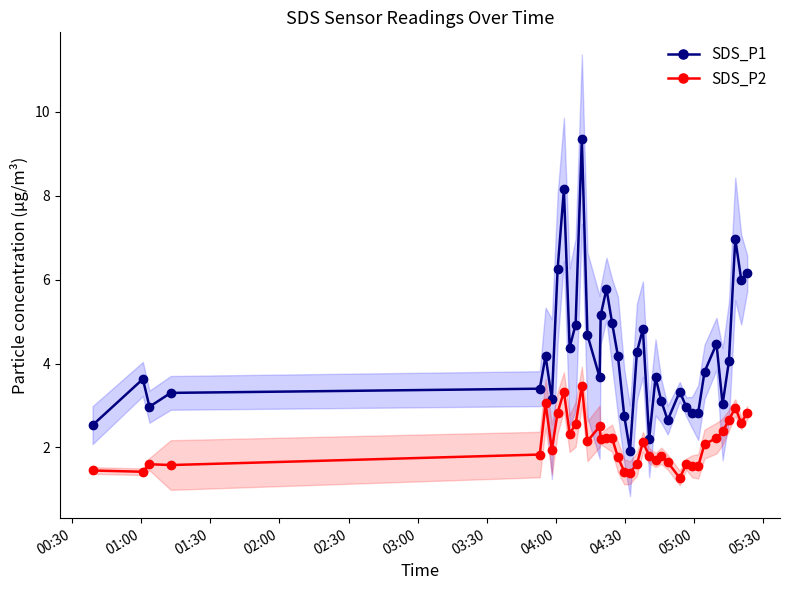

What is the value of the SDS_P2 point at the 27th from the left?

1.3